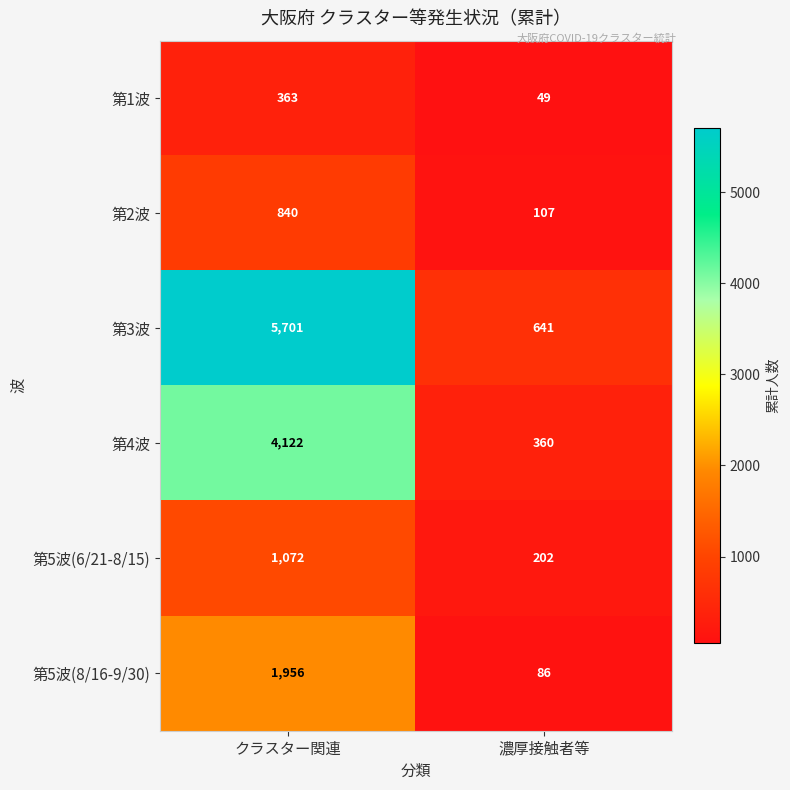

What is the average value of the 第3波 series?

3171